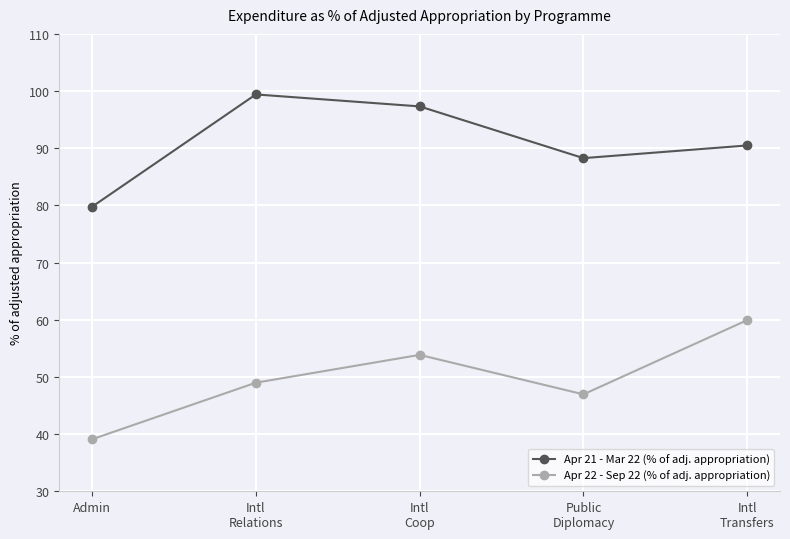

Rank the categories by Apr 21 - Mar 22 (% of adj. appropriation) value from lowest to highest.

Admin, Public
Diplomacy, Intl
Transfers, Intl
Coop, Intl
Relations